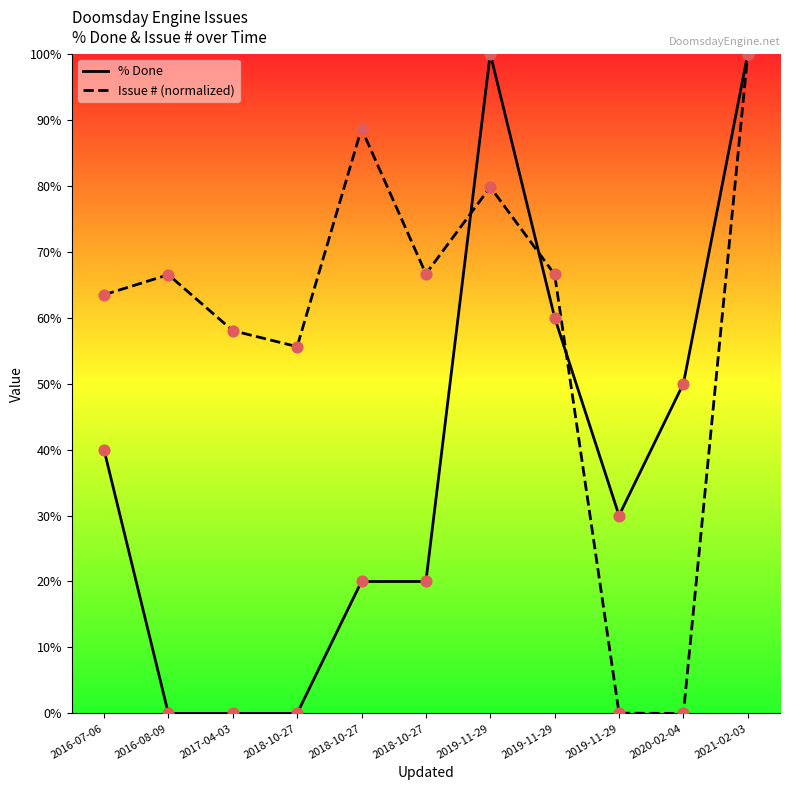

At how many categories does at least one series exceed 9?

11